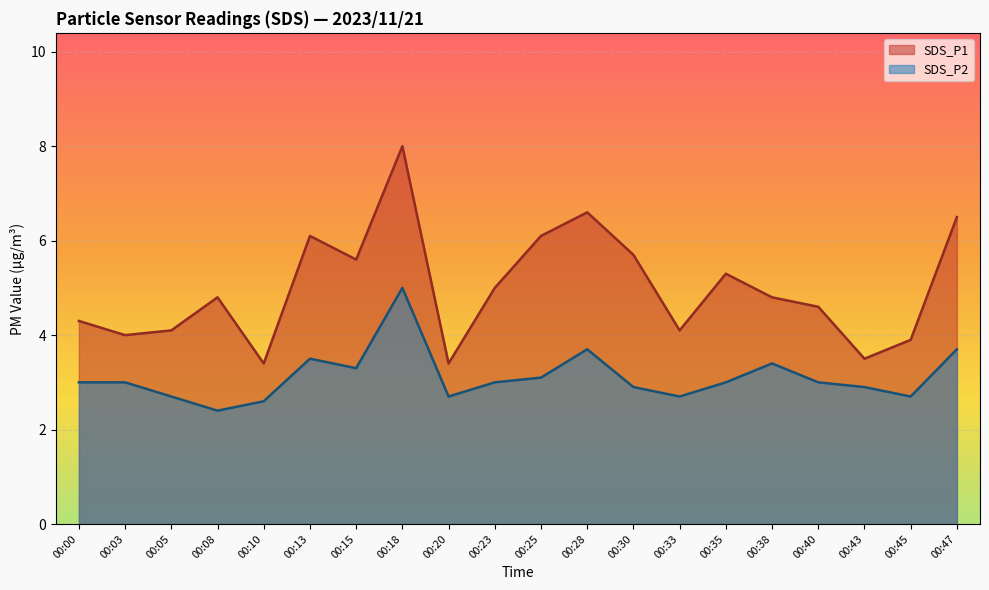

What is the total value across all series at 00:20?

6.1